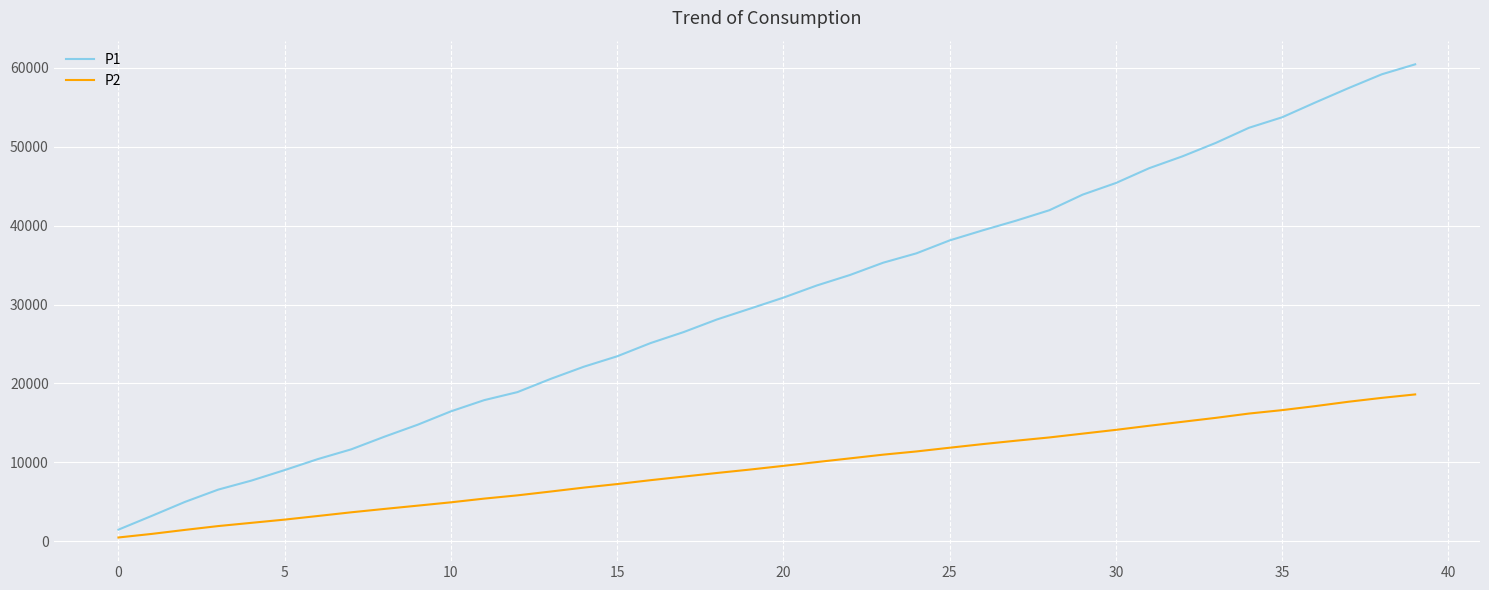

Which series has the largest range (max minus min)?

P1